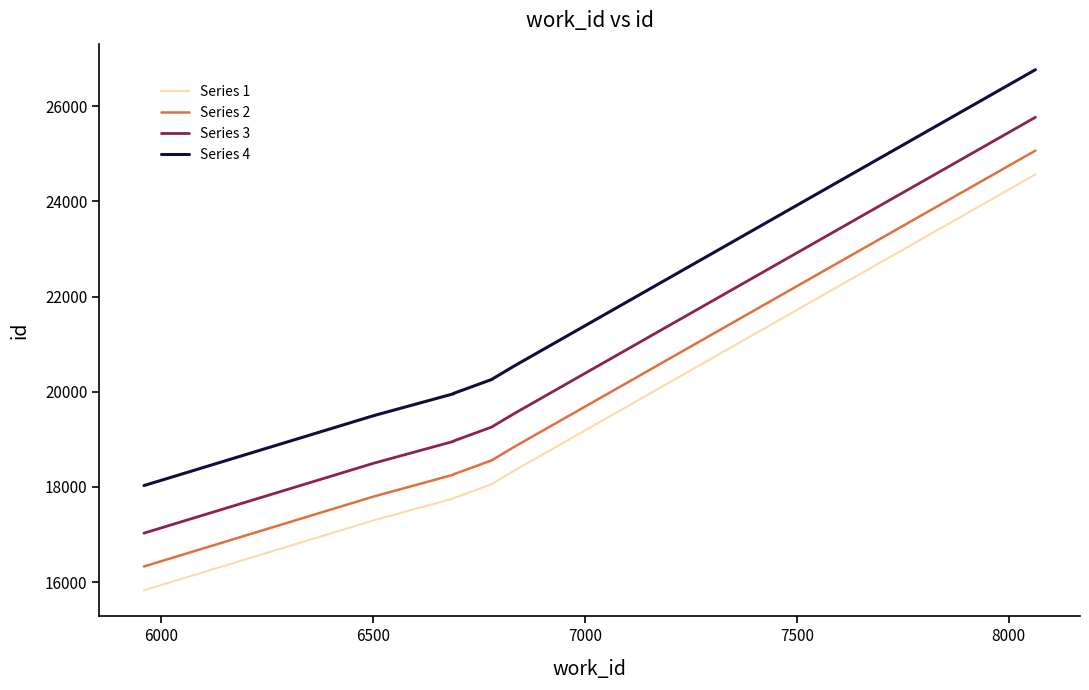

Is it true that Series 4 equals 34641 at 8?

False